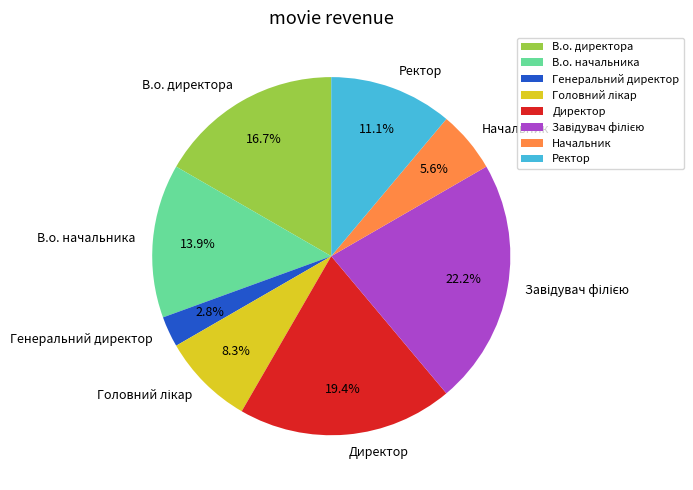

To the nearest percent, what portion does Ректор represent?

11%